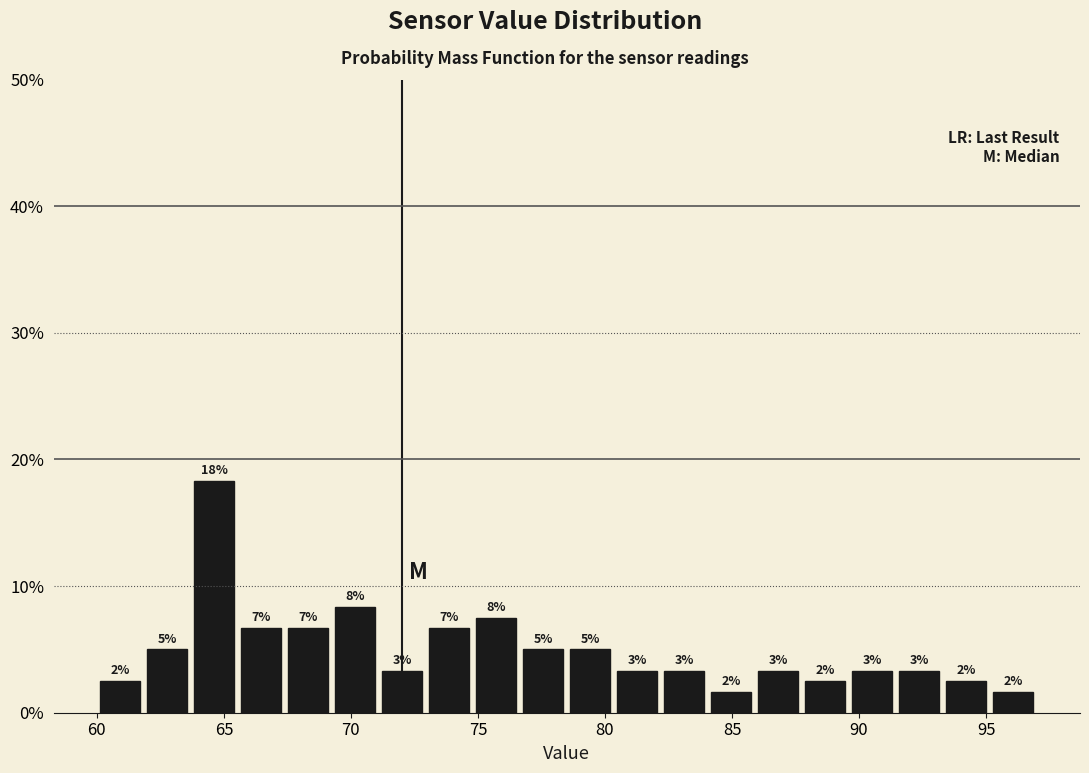

Around what value on the x-axis is the tallest bar? Give the approximate position of its centre, as read against the axis.

64.5